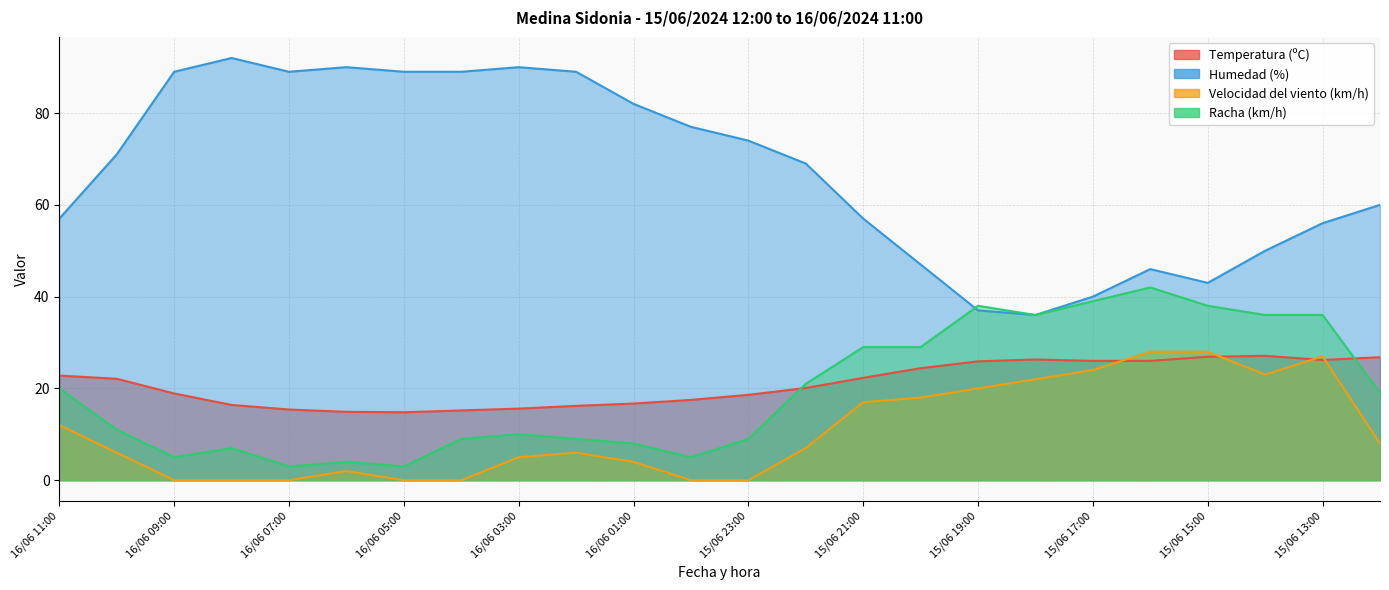

Read the Racha (km/h) value at 16/06 06:00.

4.0